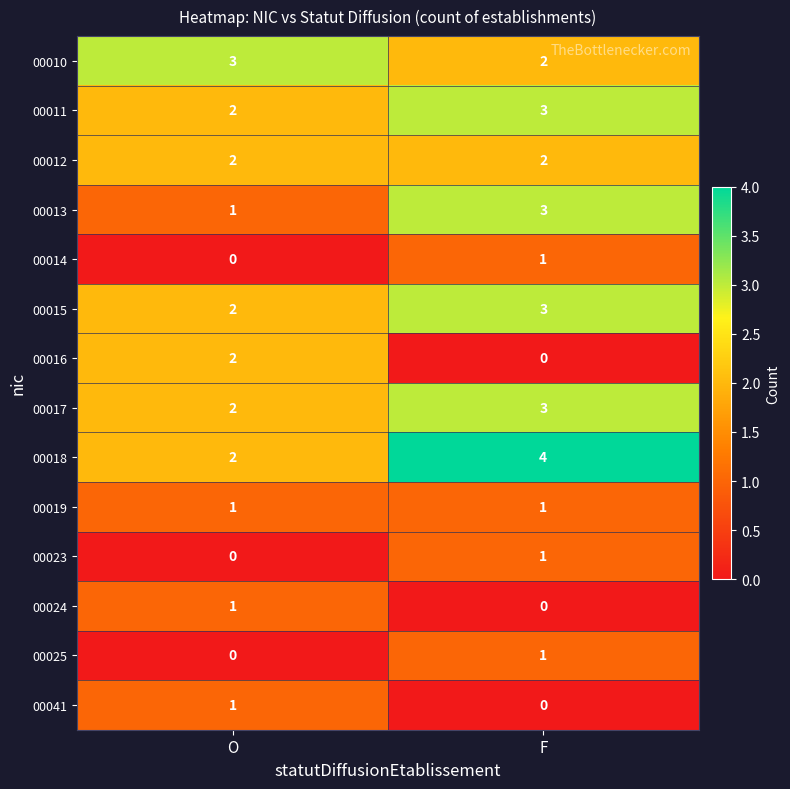

How many series are shown in this chart?

14